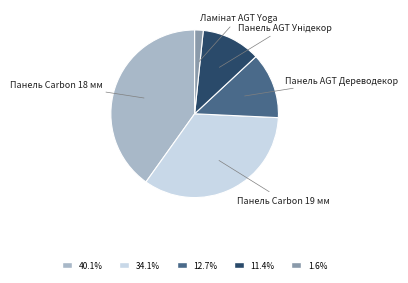

How many segments does this pie chart have?

5